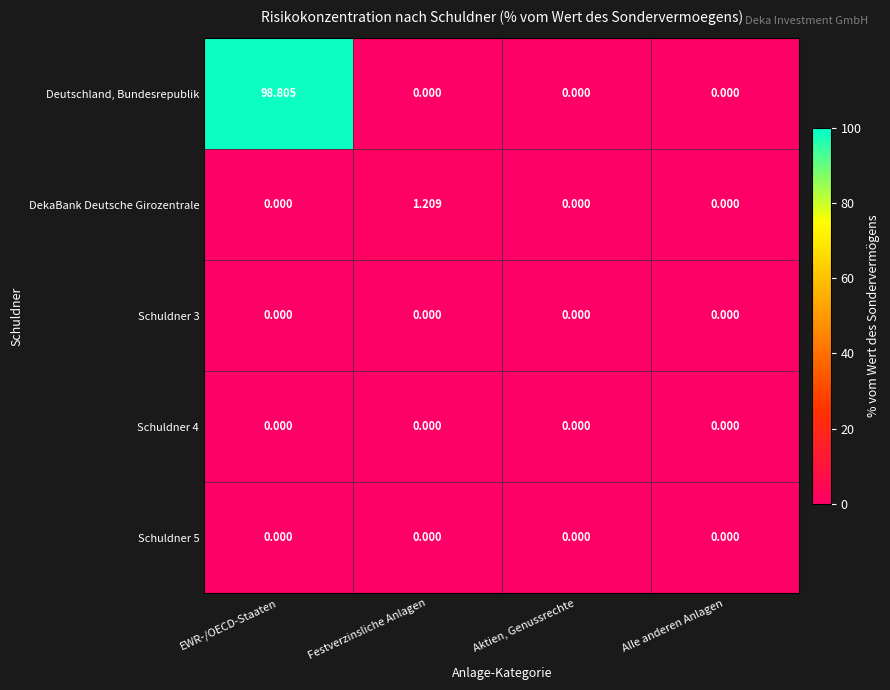

Which series has the largest total across all categories?

Deutschland, Bundesrepublik